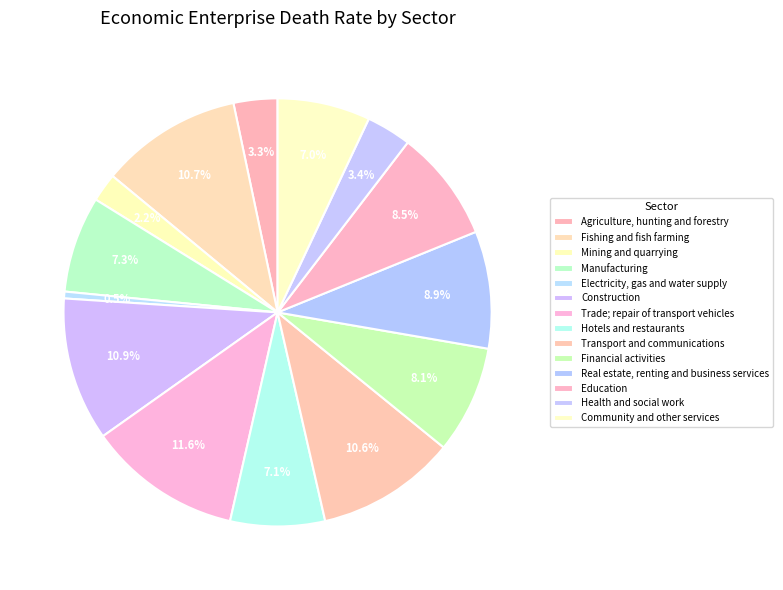

What is the smallest slice in the pie chart?

Electricity, gas and water supply